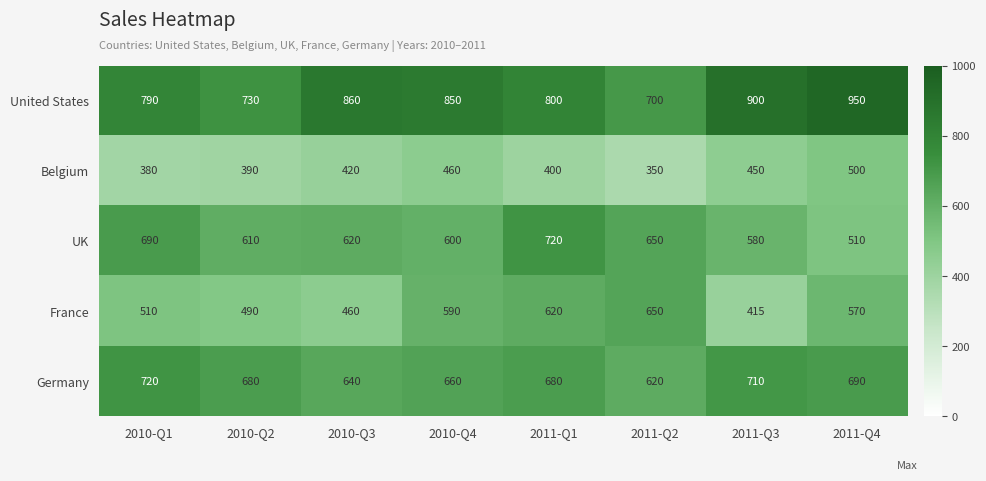

What is the total value across all series at 2010-Q2?

2900